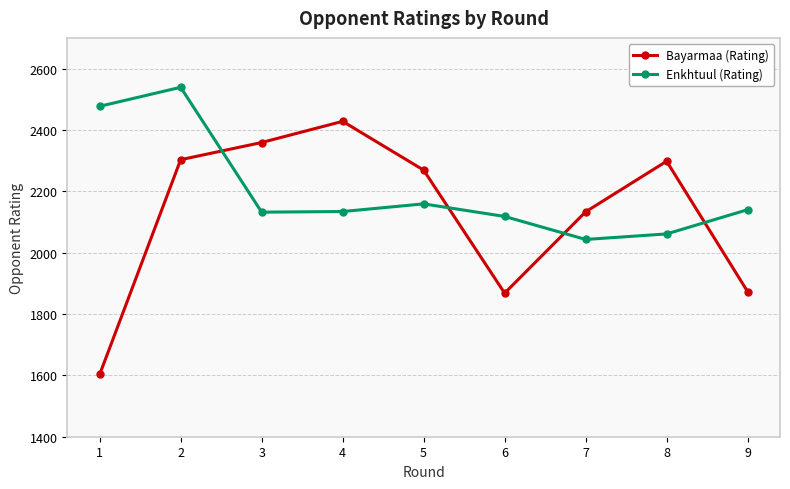

Between which two adjacent categories do Enkhtuul (Rating) and Bayarmaa (Rating) first intersect?

2 and 3